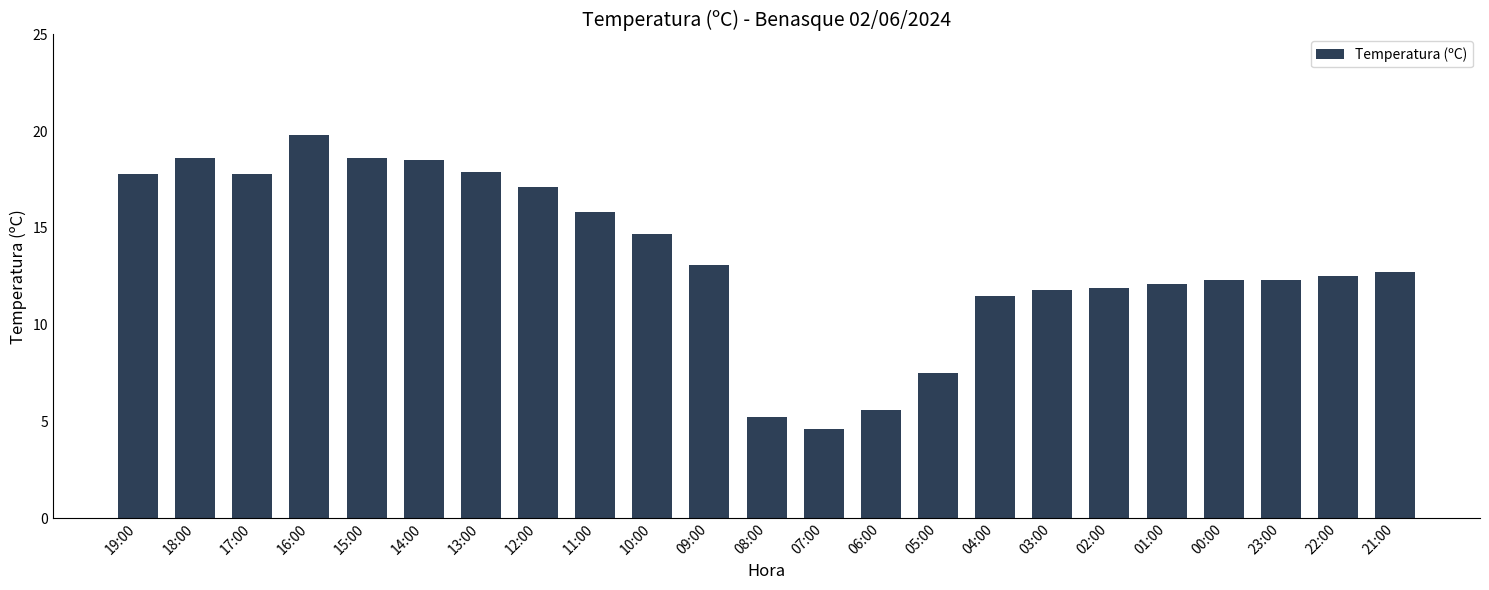

What is the difference between the maximum and minimum values?

15.2